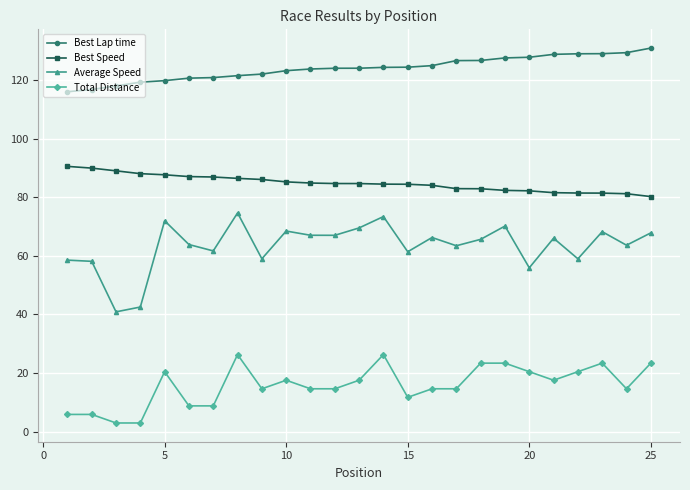

True or false: Average Speed has more than 1 points higher than both neighbors.

True